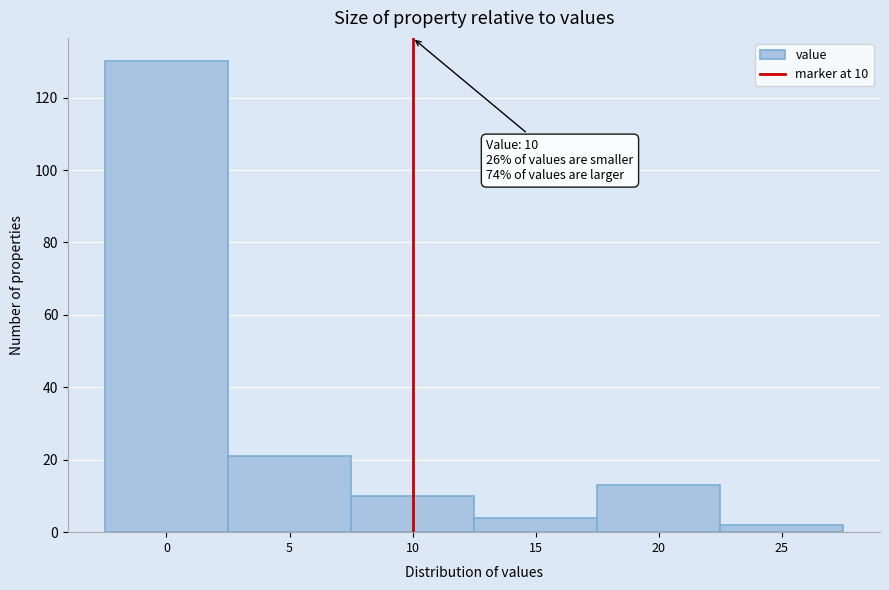

Over which range of the x-axis is the bar tallest?

-2.5 to 2.5